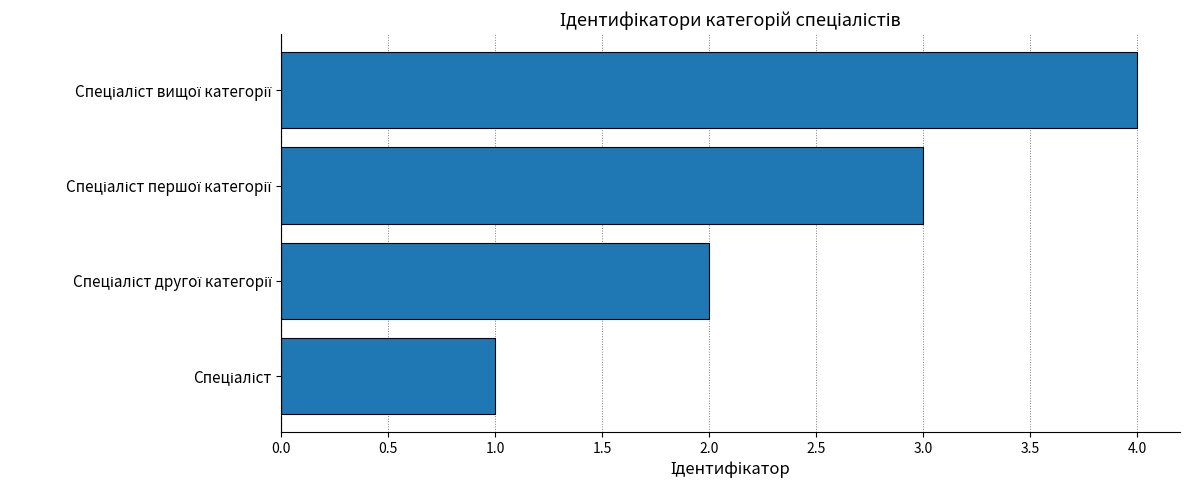

What is the greatest value displayed?

4